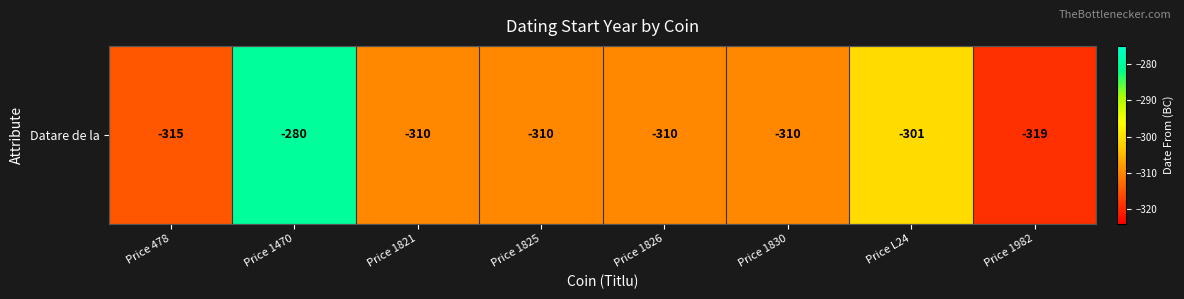

Count the number of data series in this chart.

1